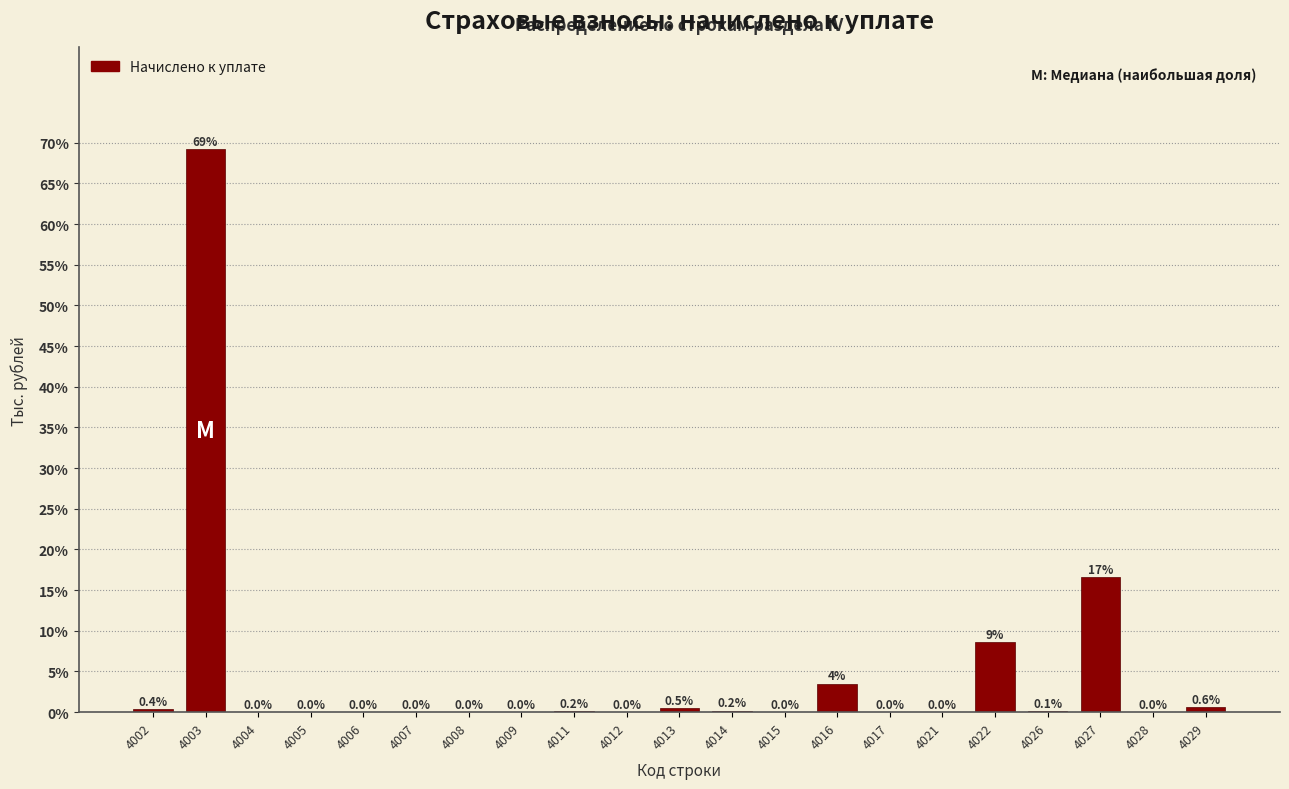

What is the sum of the values at 4013 and 4014?

0.7